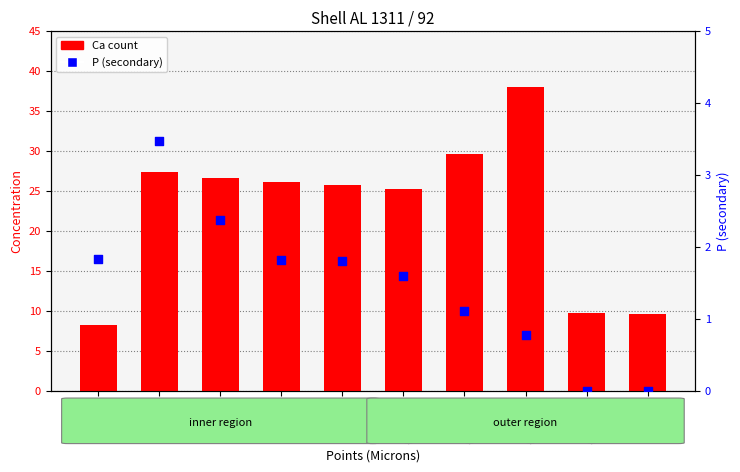

What are all the series names shown in the legend?

Ca, P